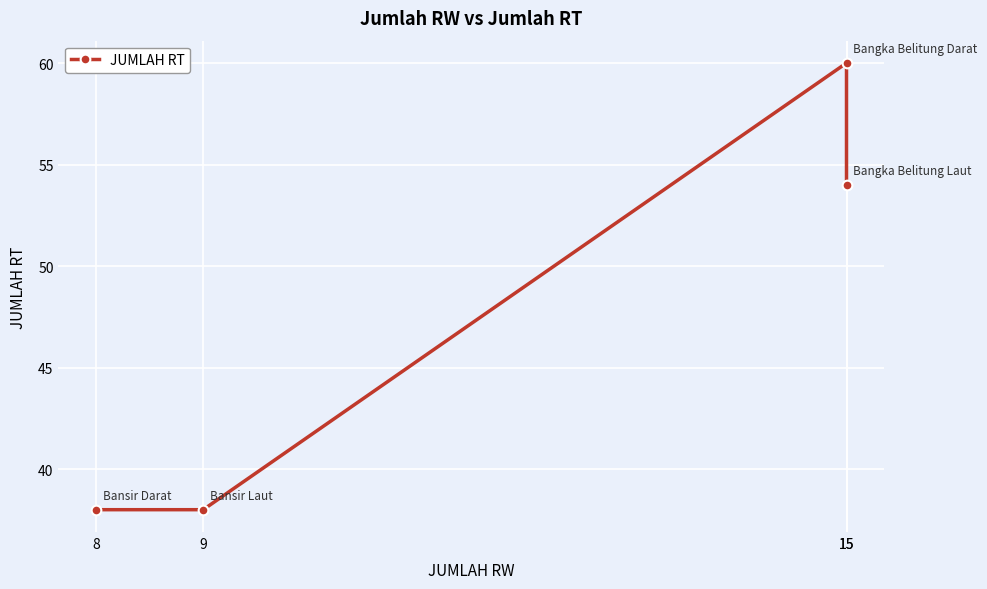

What is the smallest value displayed?

38